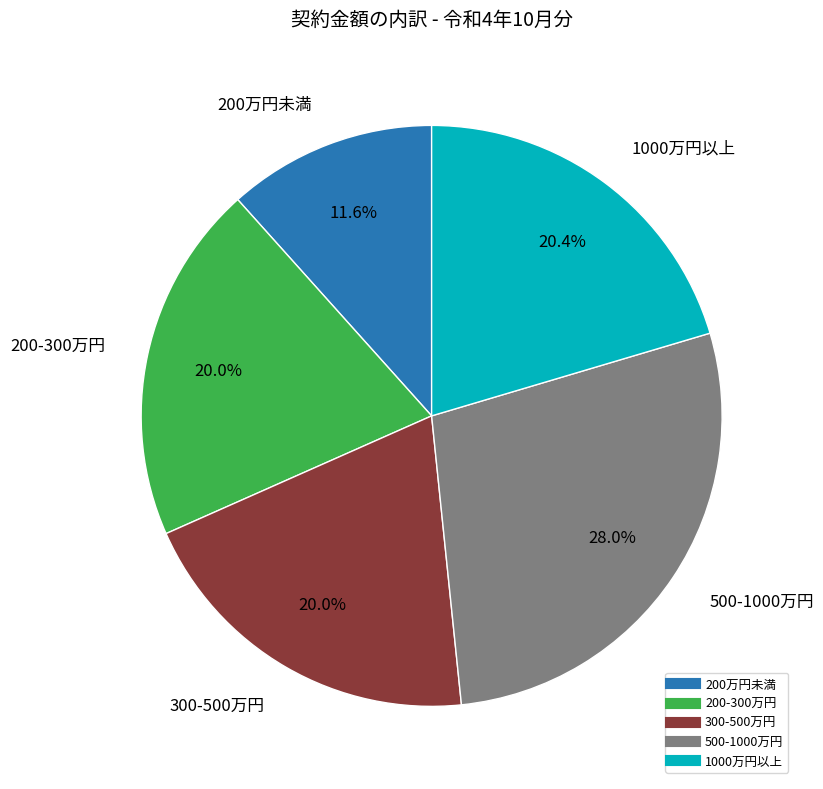

Is there any slice that represents more than half of the pie?

No